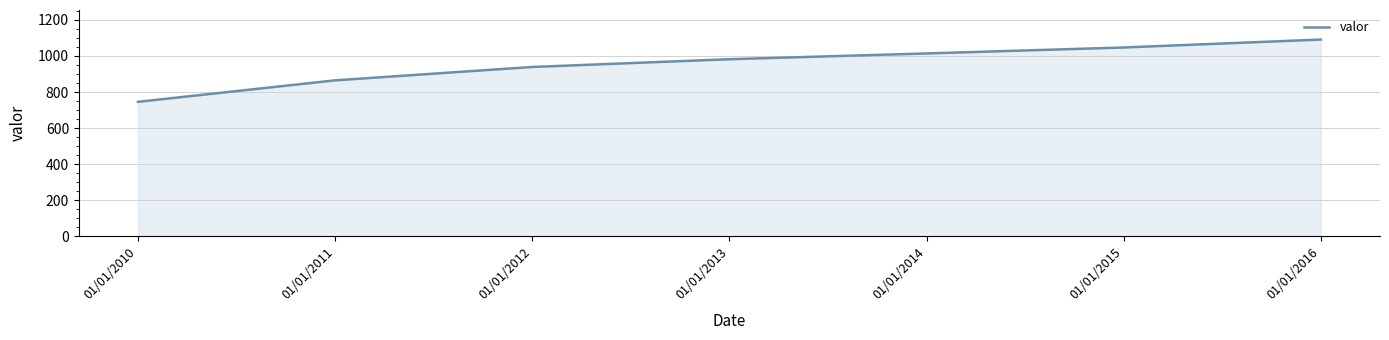

Which category has the highest value across all series?

01/01/2016